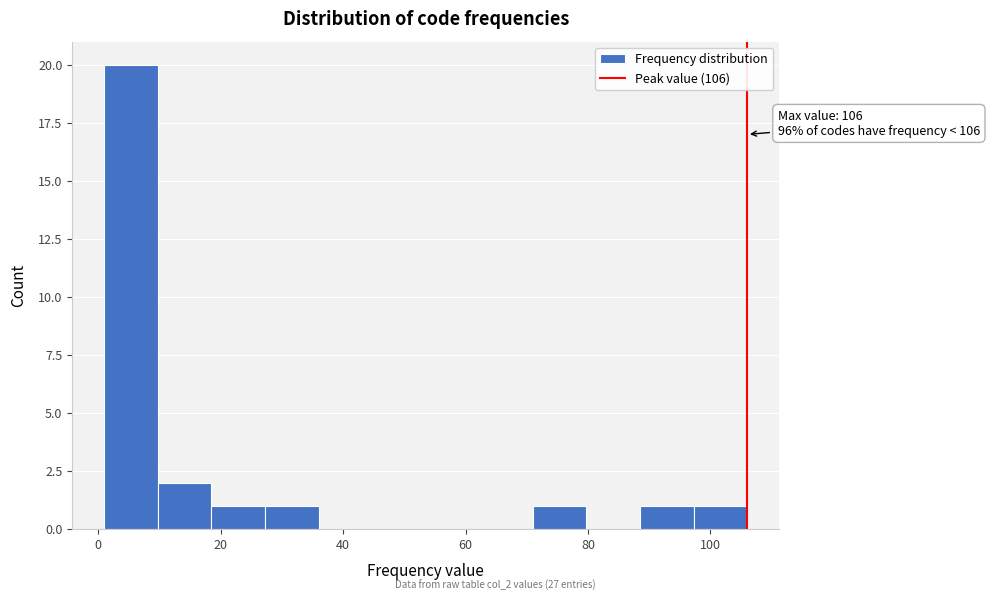

Over which range of the x-axis is the bar tallest?

2 to 10